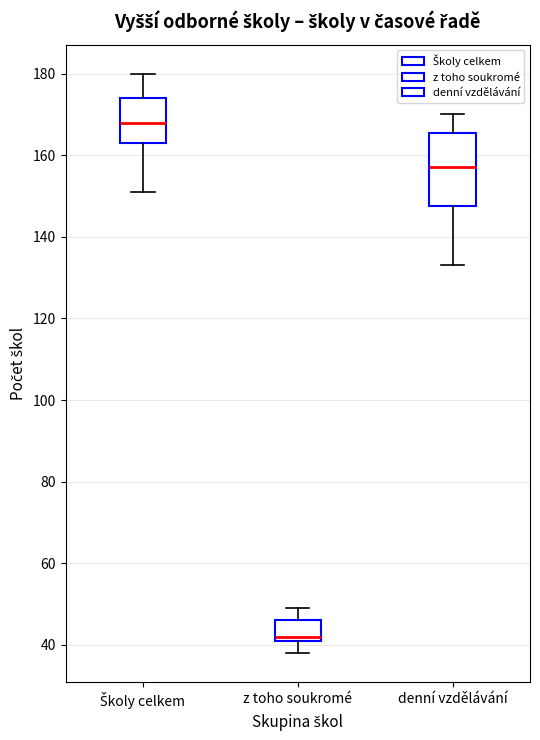

Reading left to right, transcribe this box plot: for each box, give where its median line is, the range the box spans, and where its two whiskers end, as read against the y-axis. The values are not printed on the chart, so give them approximately, as read against the axis.

Školy celkem: median 168, box 164 to 174, whiskers 152 to 180
z toho soukromé: median 42 (just above the box's lower edge), box 42 to 46, whiskers 38 to 50
denní vzdělávání: median 158, box 148 to 166, whiskers 134 to 170